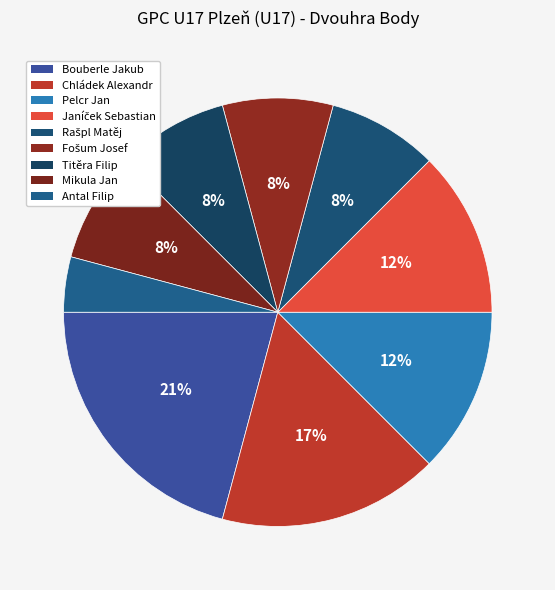

What percentage is the Fošum Josef slice, to the nearest percent?

8%